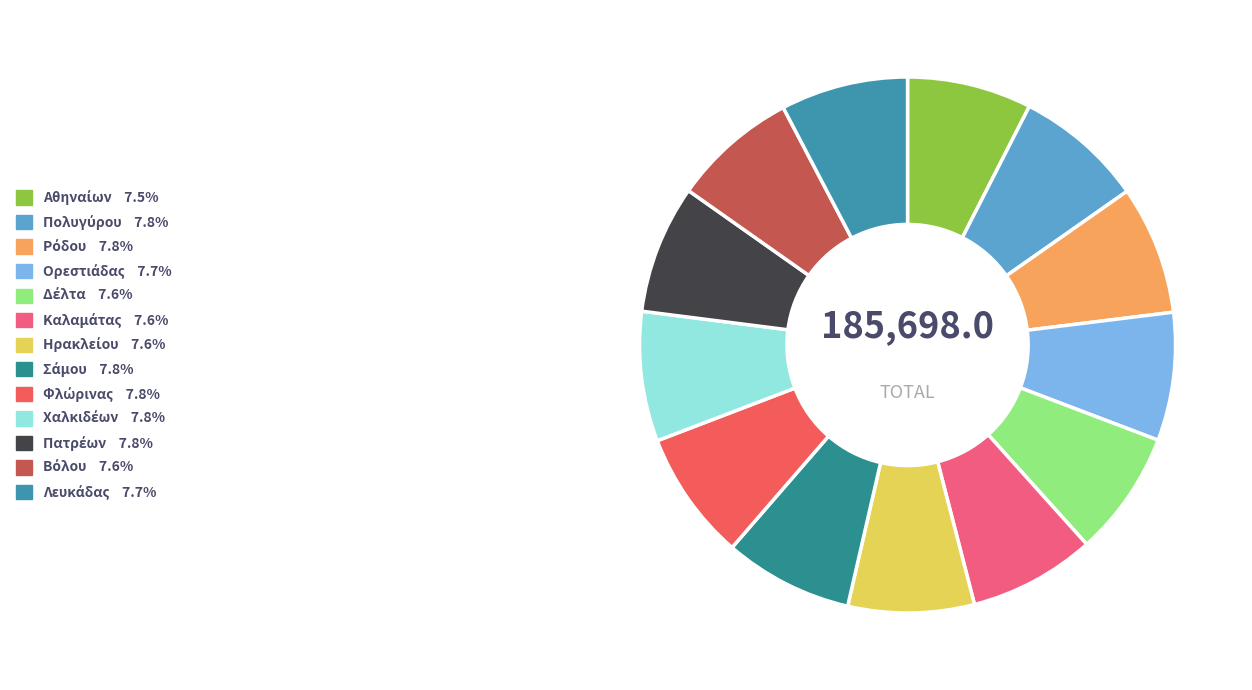

Which slice is the largest?

Χαλκιδέων